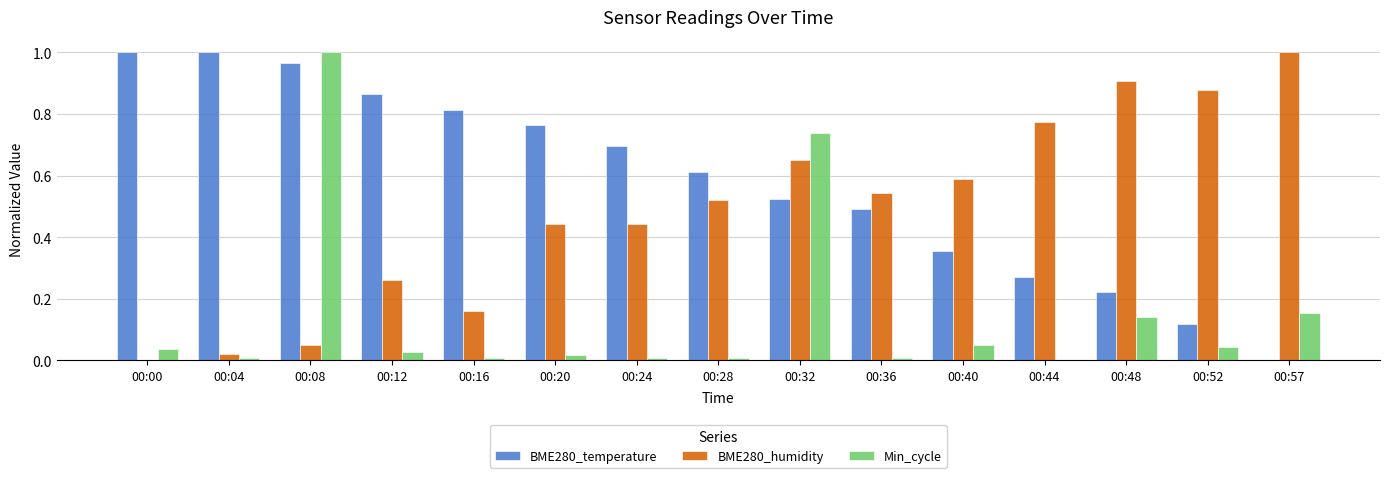

The BME280_temperature series shows 0.1 at 00:48. True or false?

False